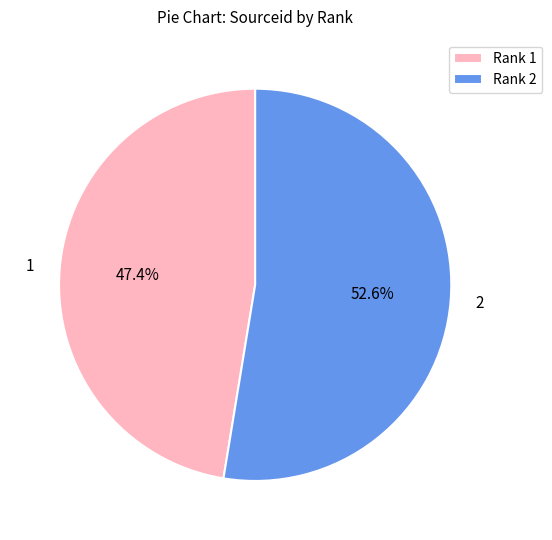

To the nearest percent, what is the average slice percentage?

50%